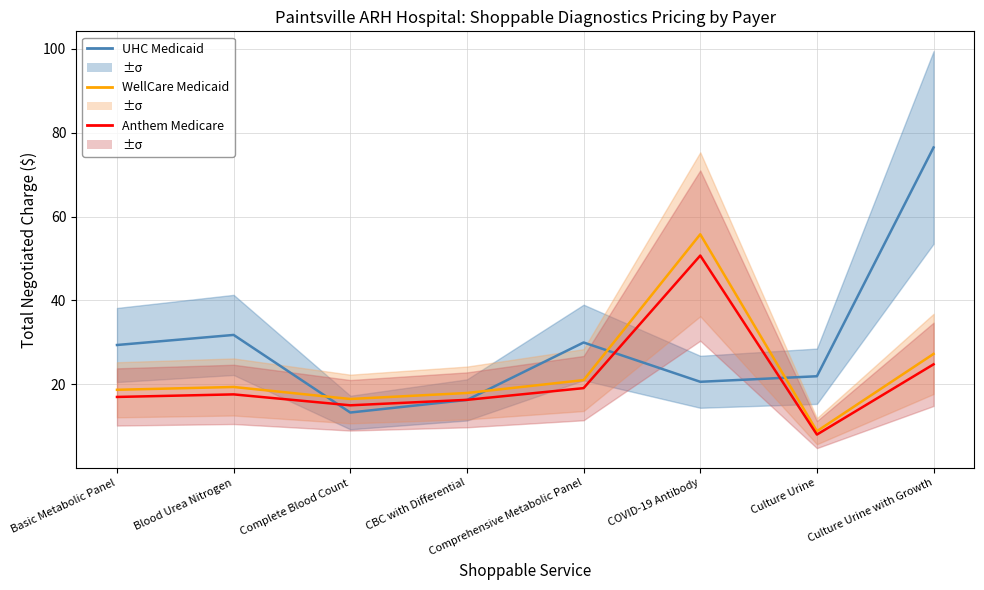

Does the chart have visible grid lines?

Yes